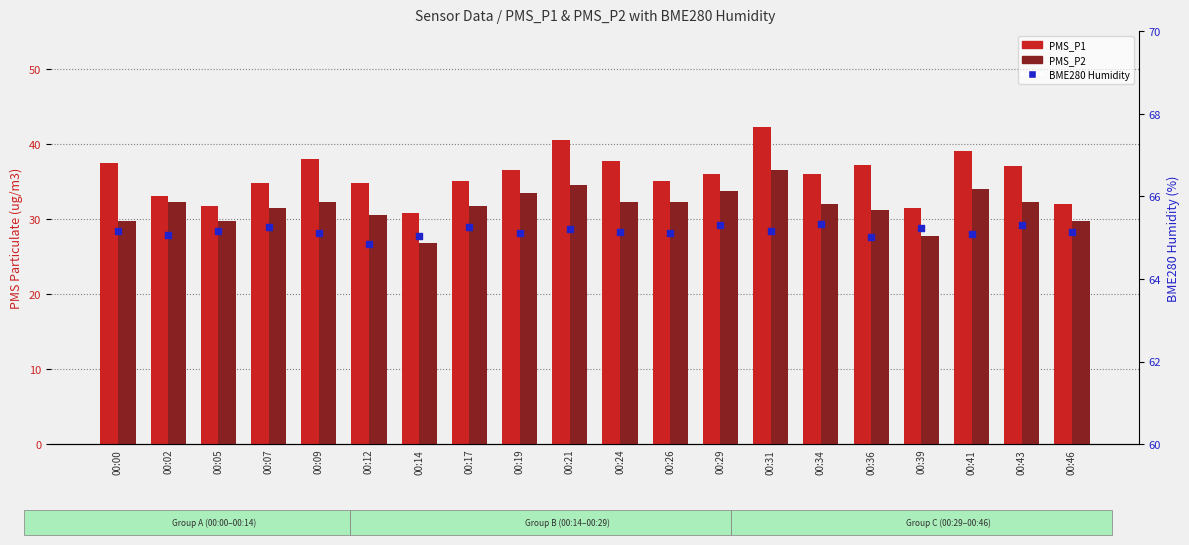

Which series reaches the maximum Y coordinate?

BME280 Humidity